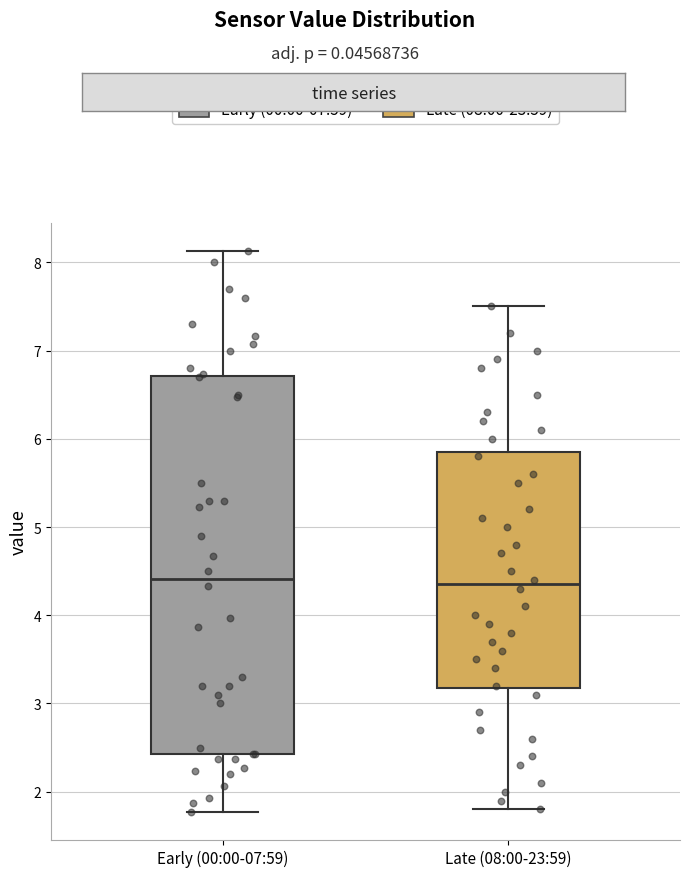

Reading left to right, read every box against the y-axis: the position of its median line, the range the box covers, and the ends of its whiskers. The values are not printed on the chart, so give them approximately, as read against the axis.

Early (00:00-07:59): median 4.4, box 2.4 to 6.7, whiskers 1.8 to 8.1
Late (08:00-23:59): median 4.4, box 3.2 to 5.9, whiskers 1.8 to 7.5